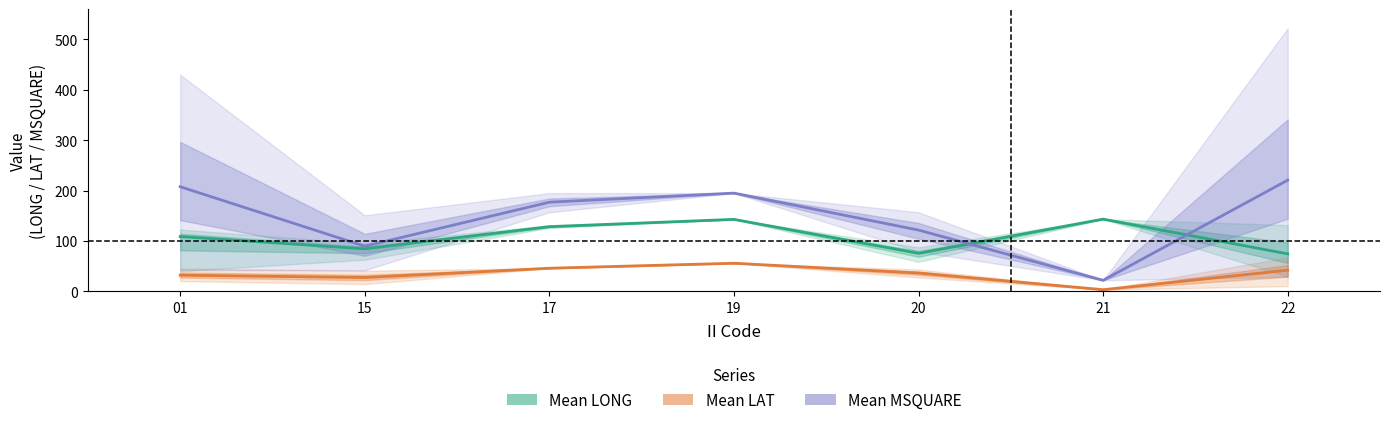

At which category is the sum across all series the highest?

19